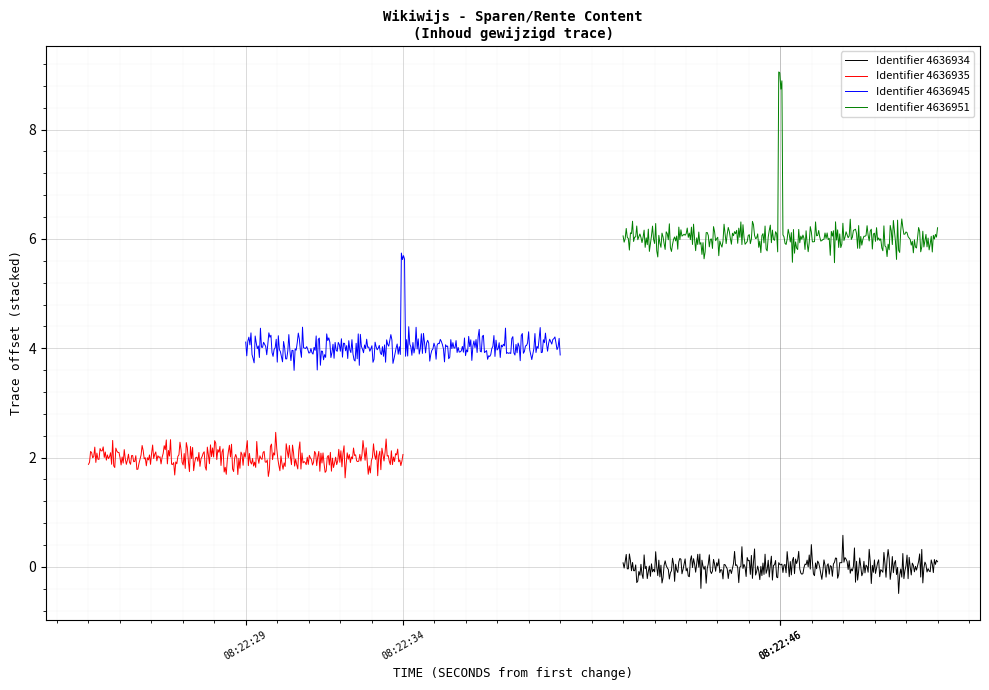

The value at 2021-02-08 08:22:46 is 4636951. True or false?

True